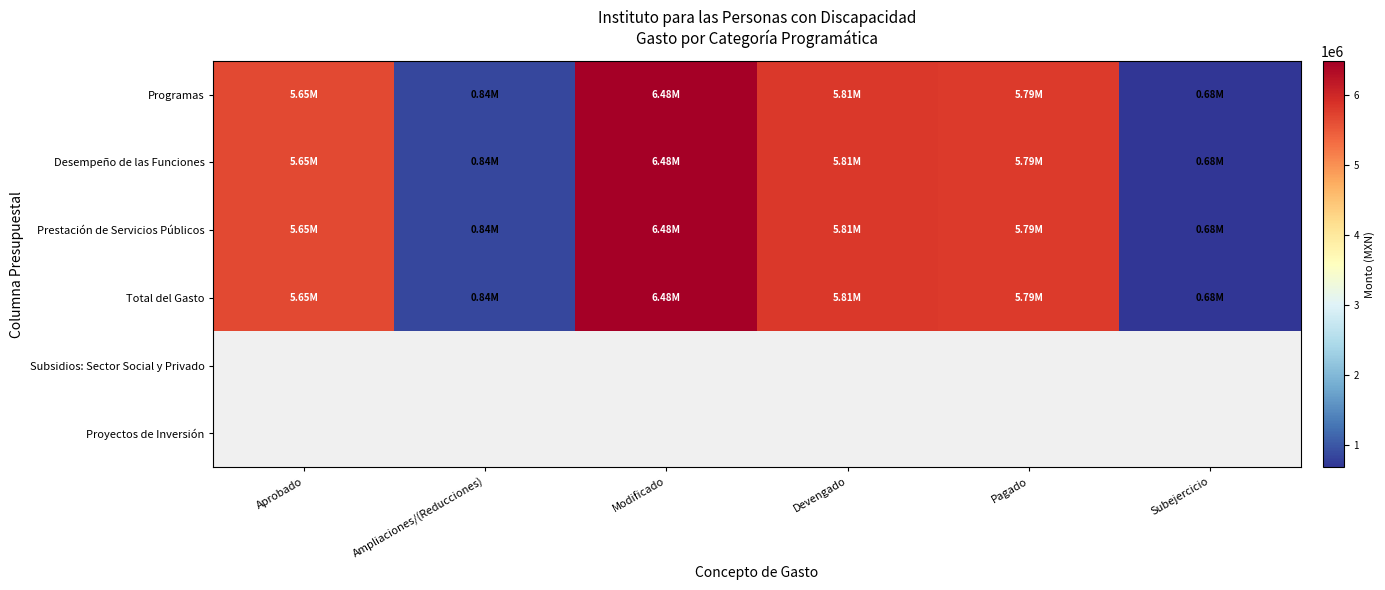

At how many categories does at least one series exceed 712147?

5